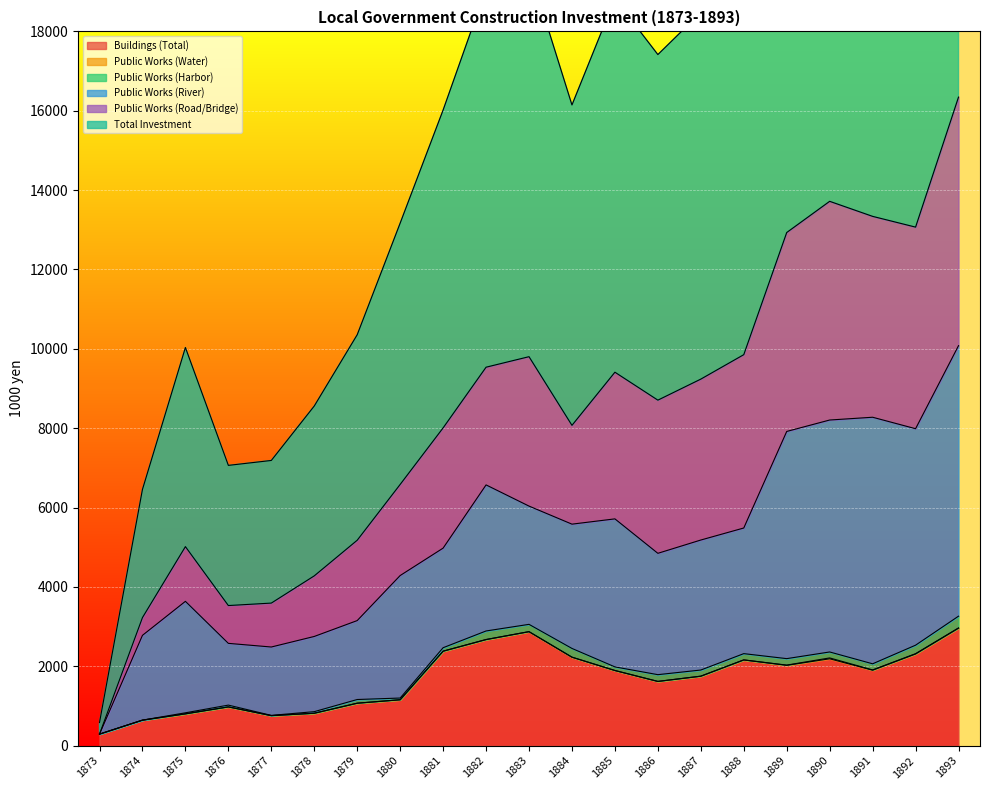

The Buildings (Total) series shows 1195 at 1881. True or false?

False